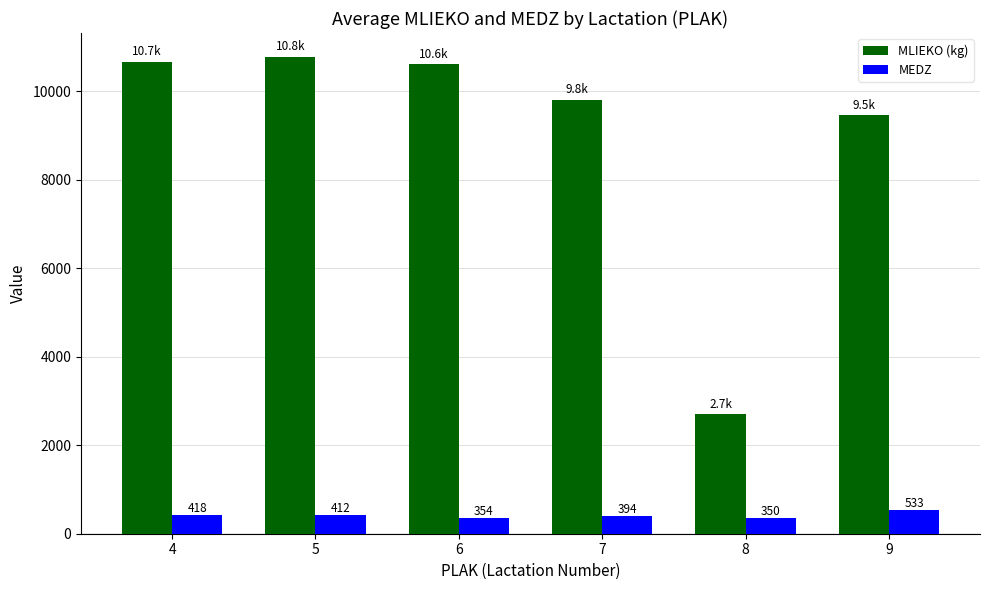

At 8, list the series in order from smallest to largest.

MEDZ, MLIEKO (kg)